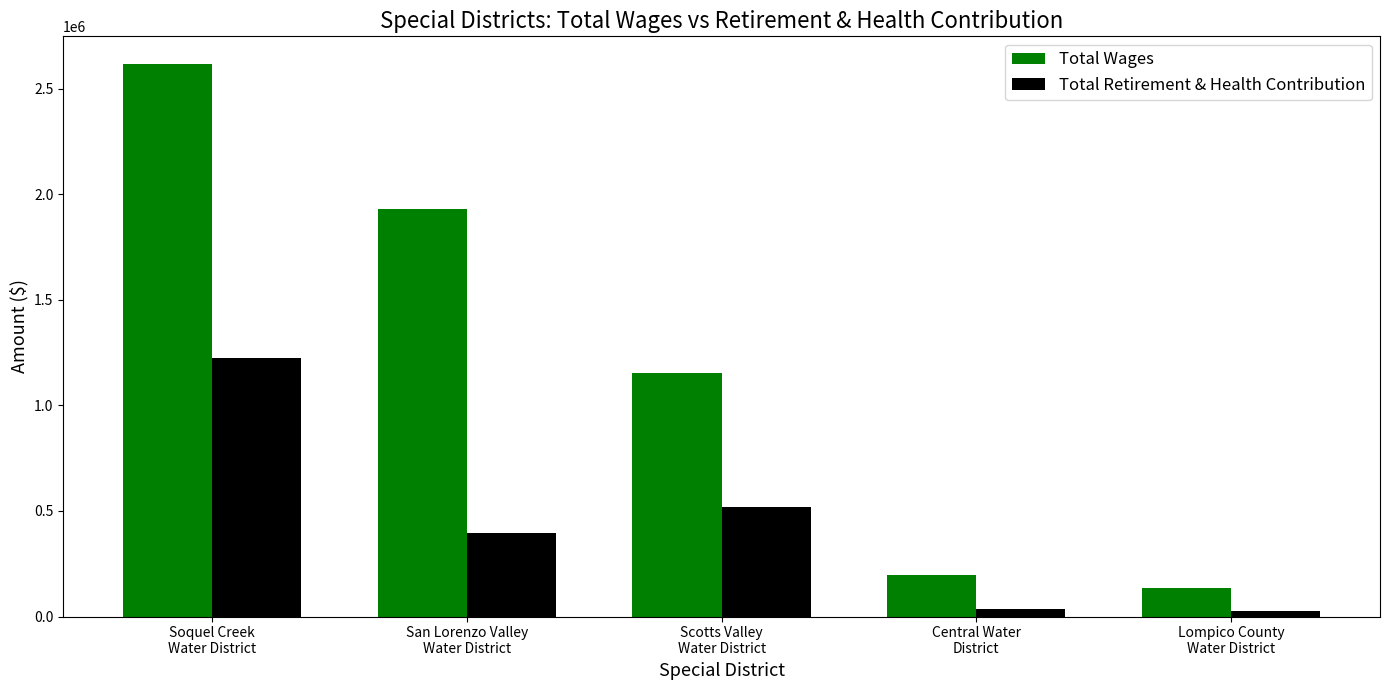

What are all the series names shown in the legend?

Total Wages, Total Retirement & Health Contribution